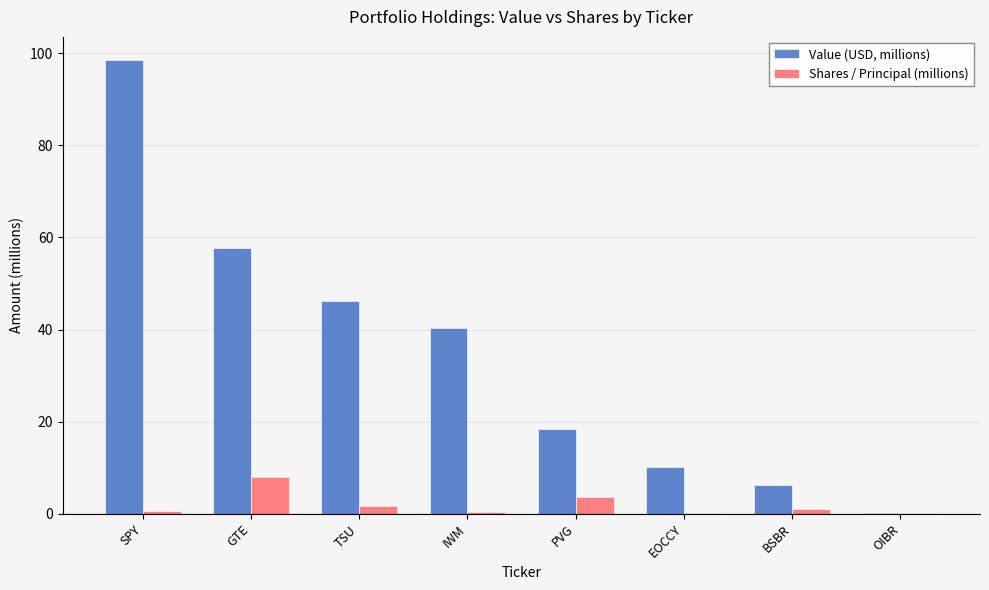

The Value (USD, millions) series shows 10.1 at EOCCY. True or false?

True